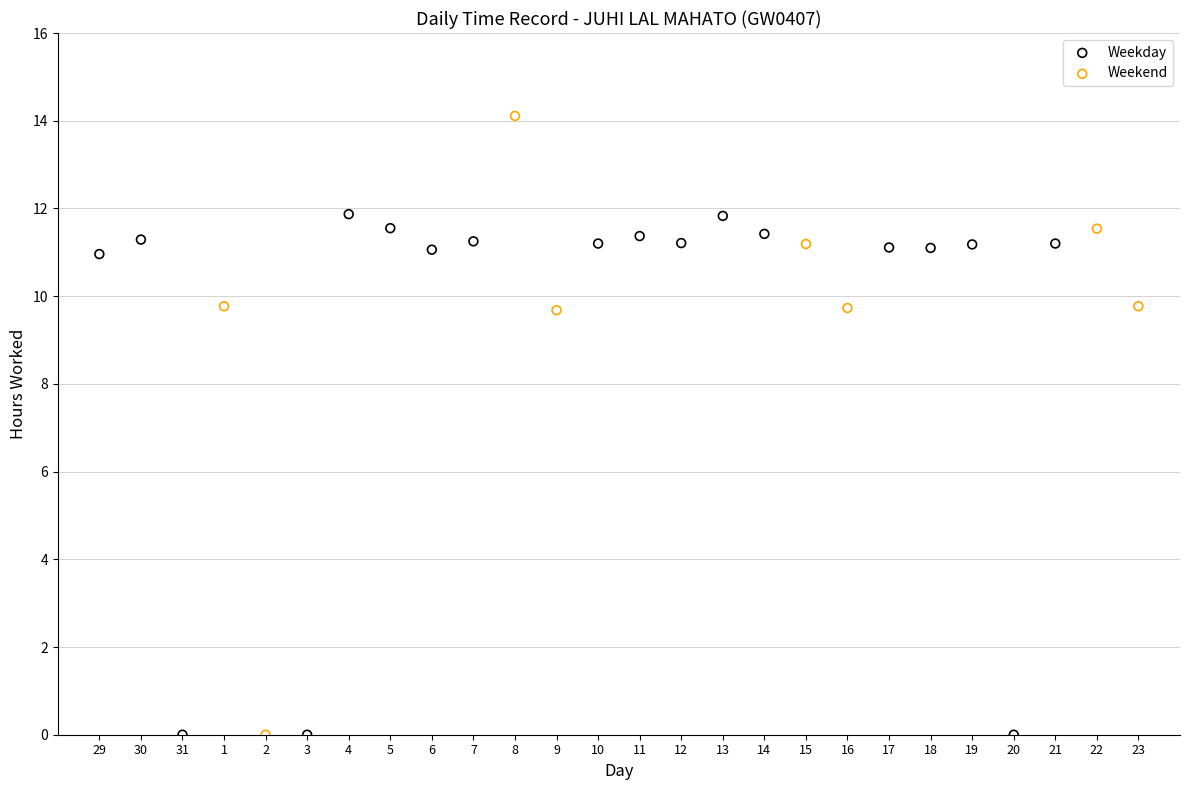

What are all the series names shown in the legend?

Weekday, Weekend